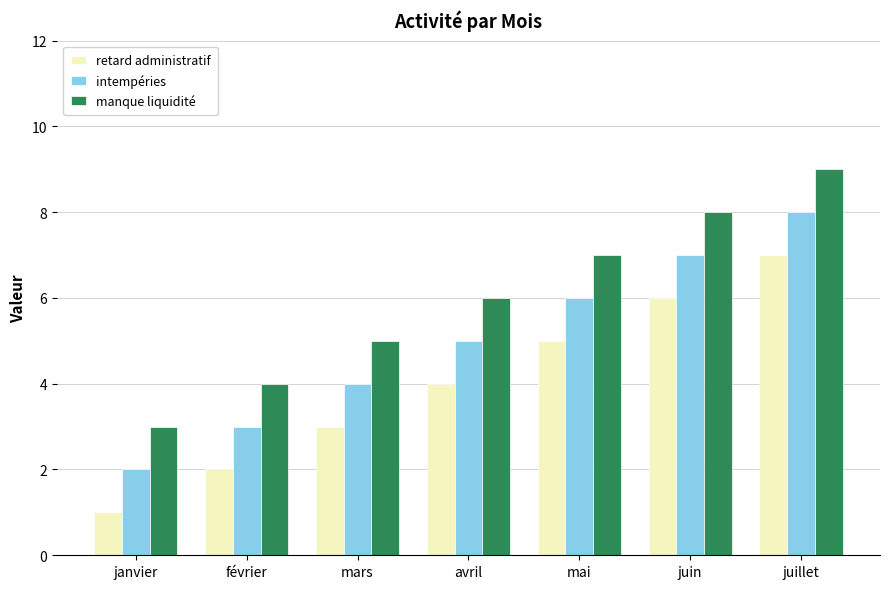

What is the sum of the retard administratif values at juillet and juin?

13